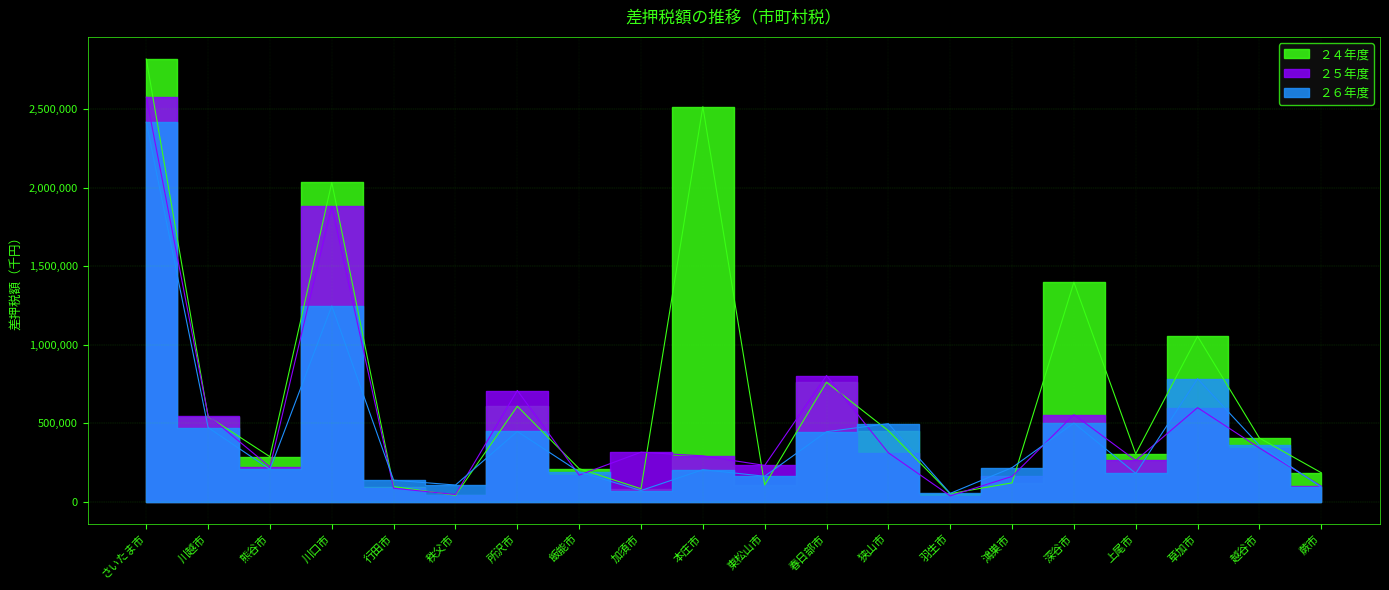

Which series has the largest total across all categories?

２４年度